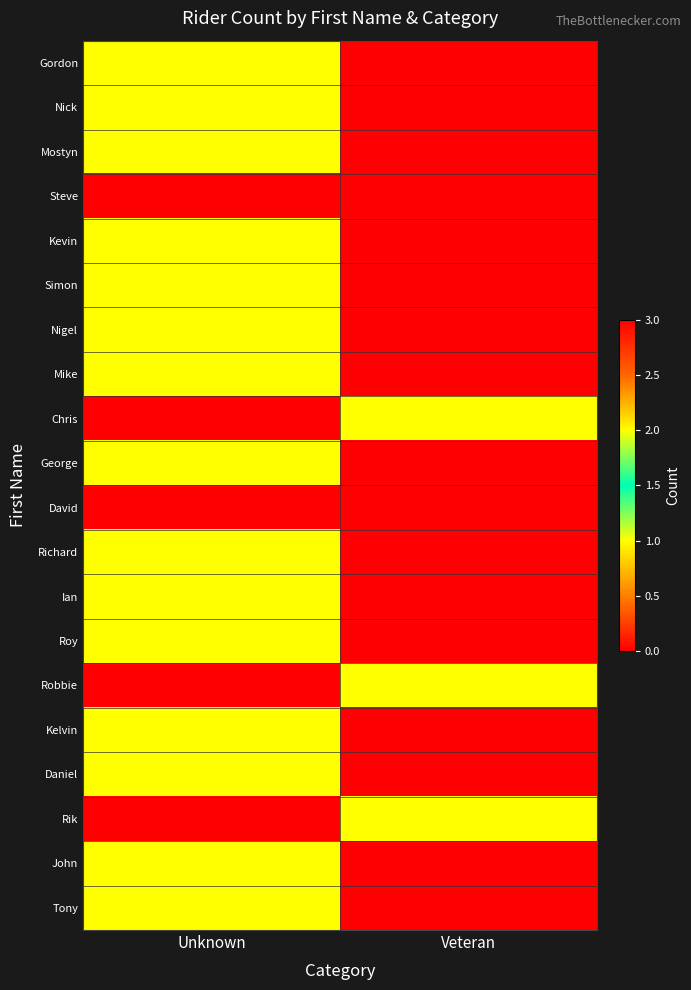

What is the maximum value shown in the chart?

3